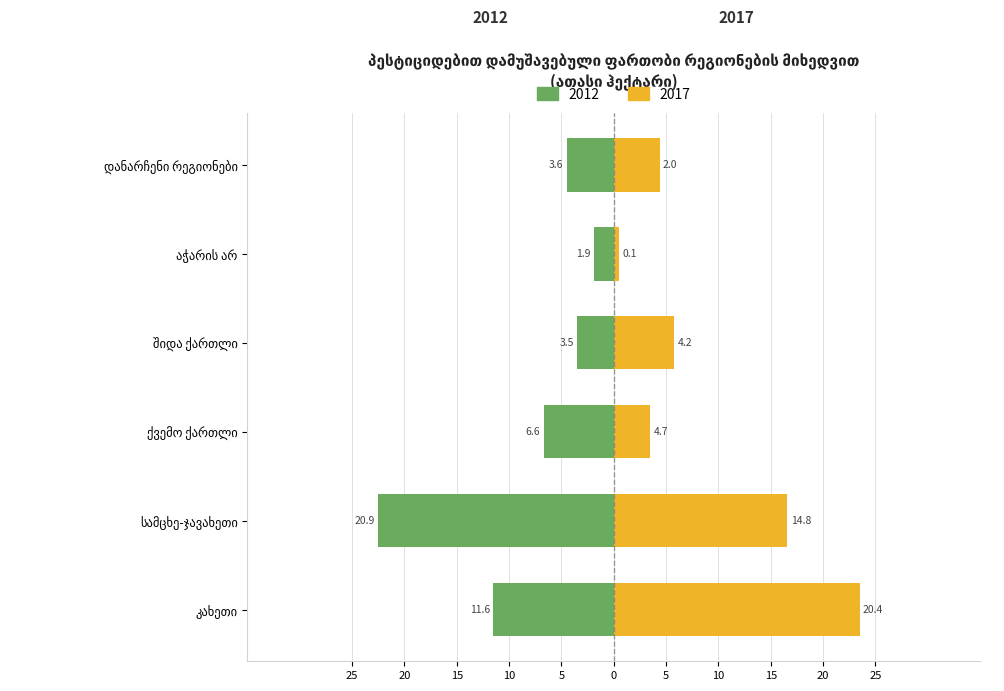

Are the bars horizontal?

Yes